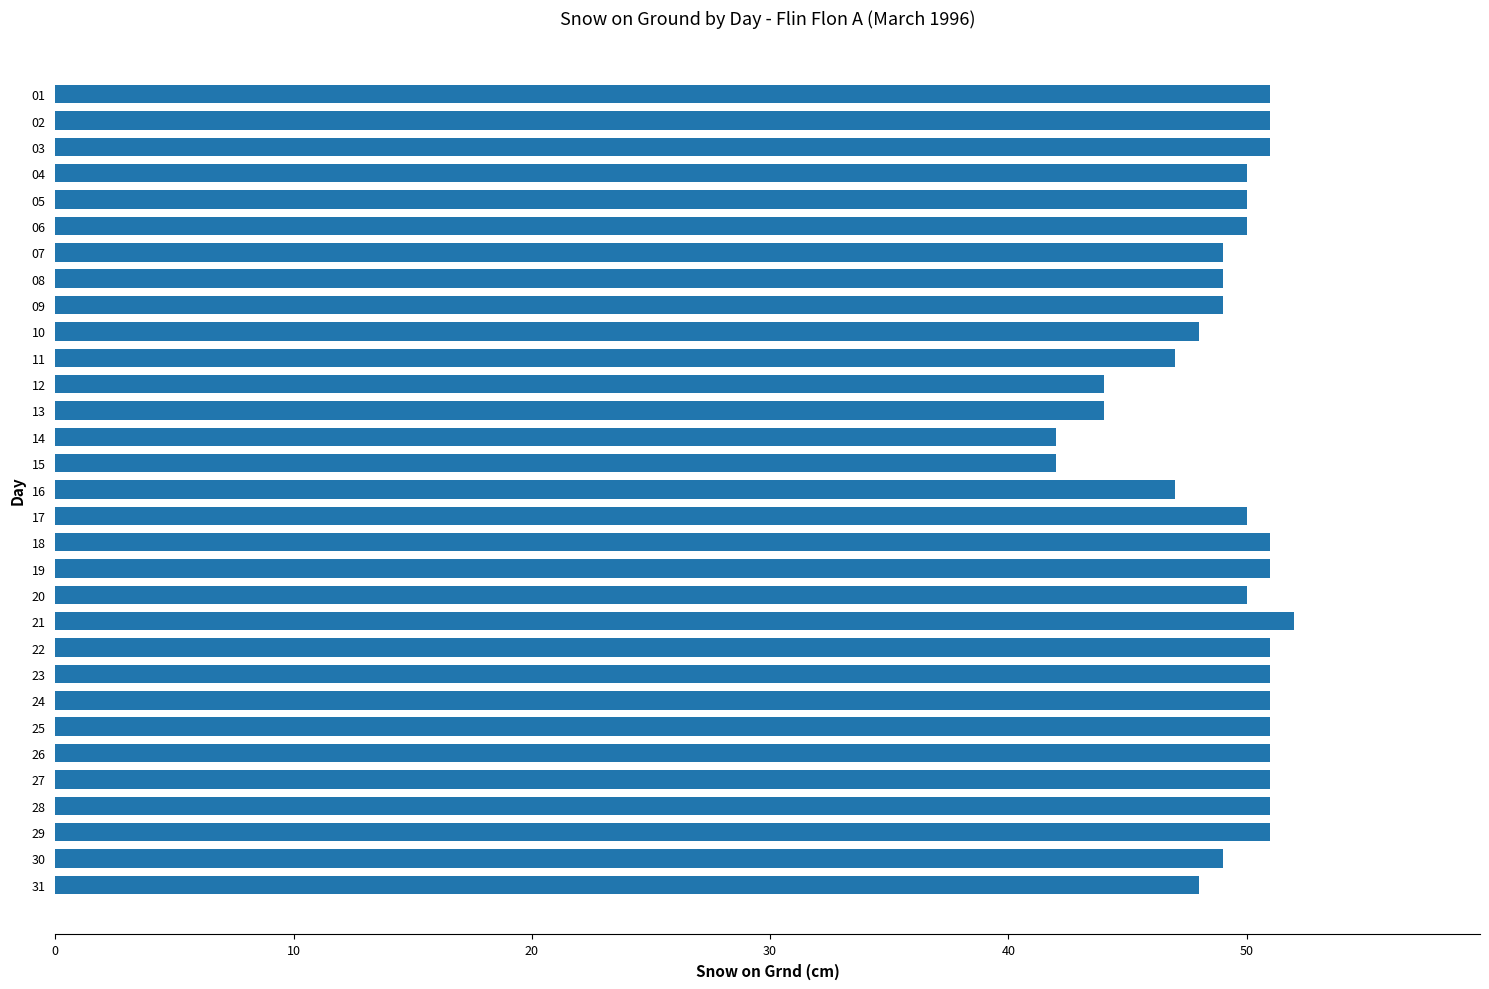

What is the difference between the values at 10 and 21?

4